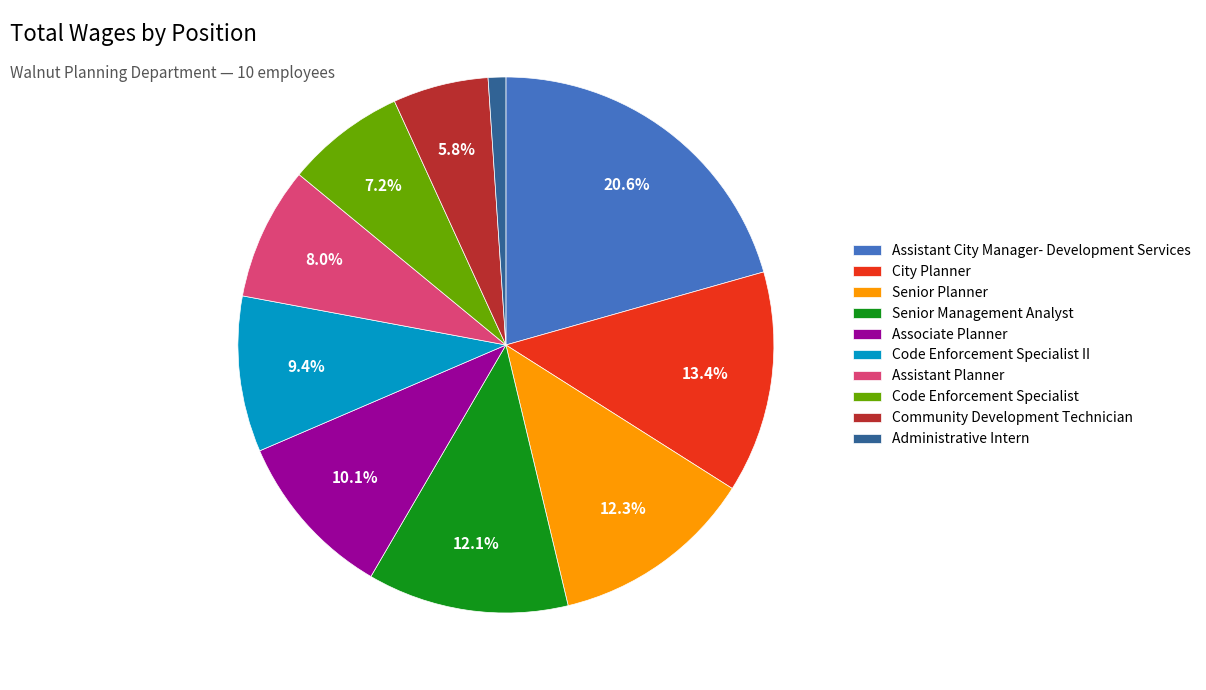

Does Assistant City Manager- Development Services account for over 50% of the chart?

No